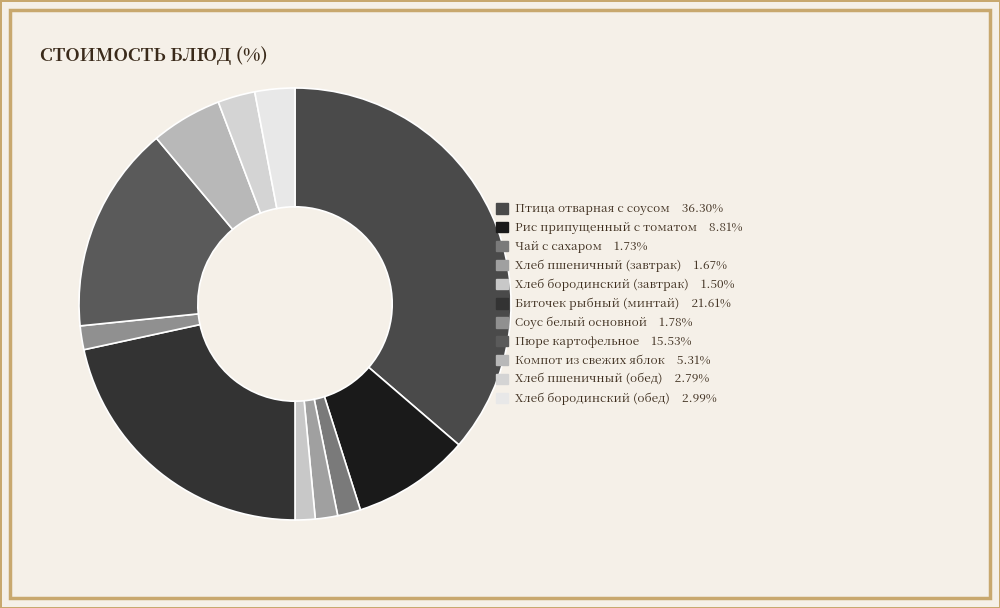

How many slices are in this pie chart?

11